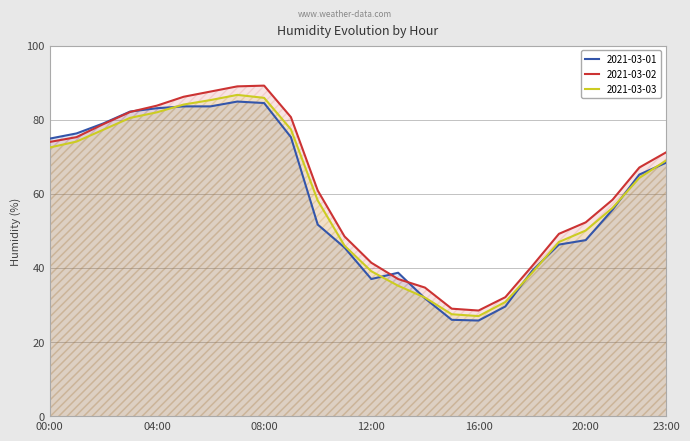

How many data points in 2021-03-02 are less than 67?

12